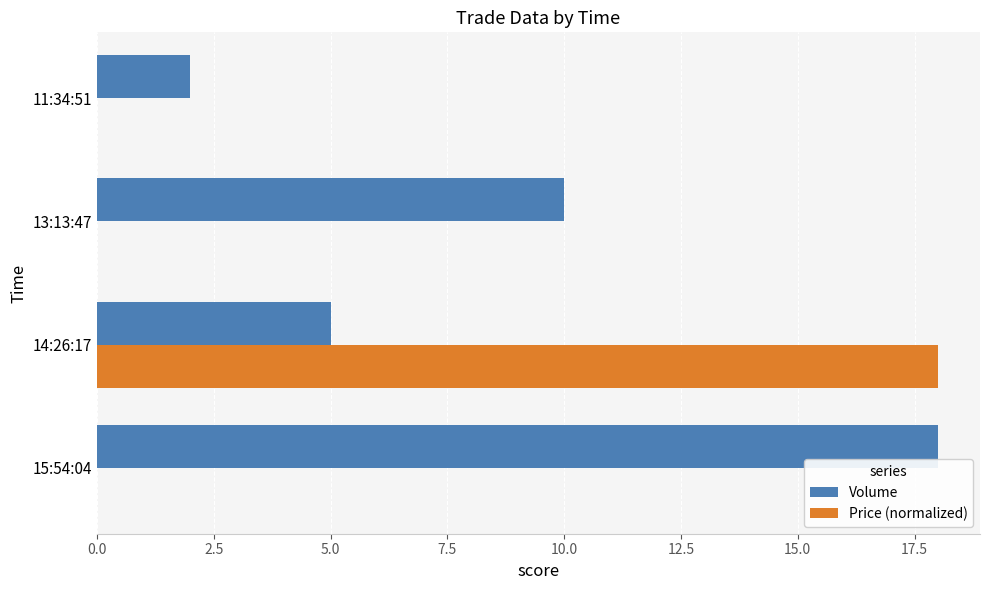

Which series has the largest total across all categories?

Volume